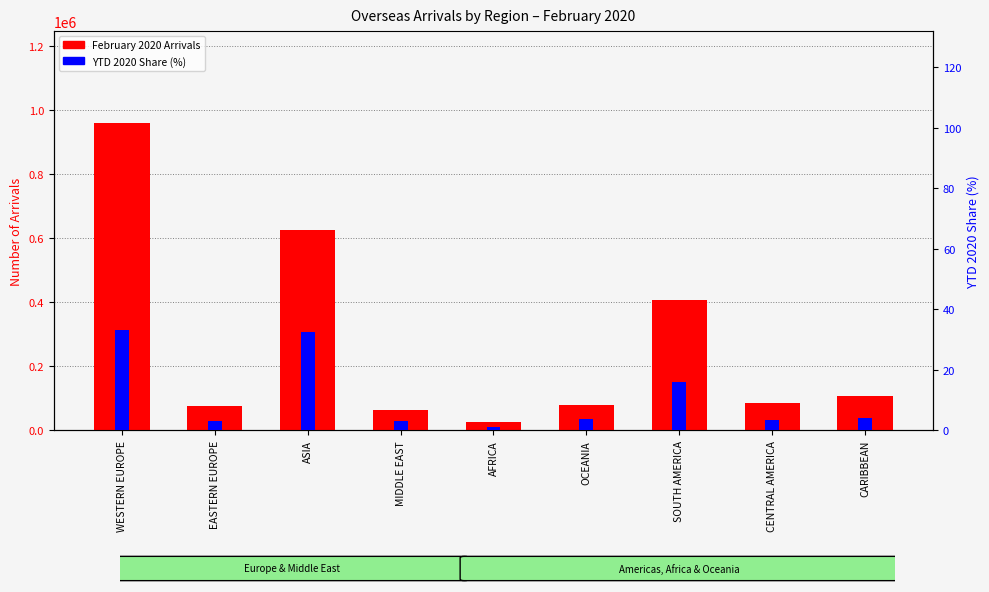

At how many categories does at least one series exceed 455626?

2